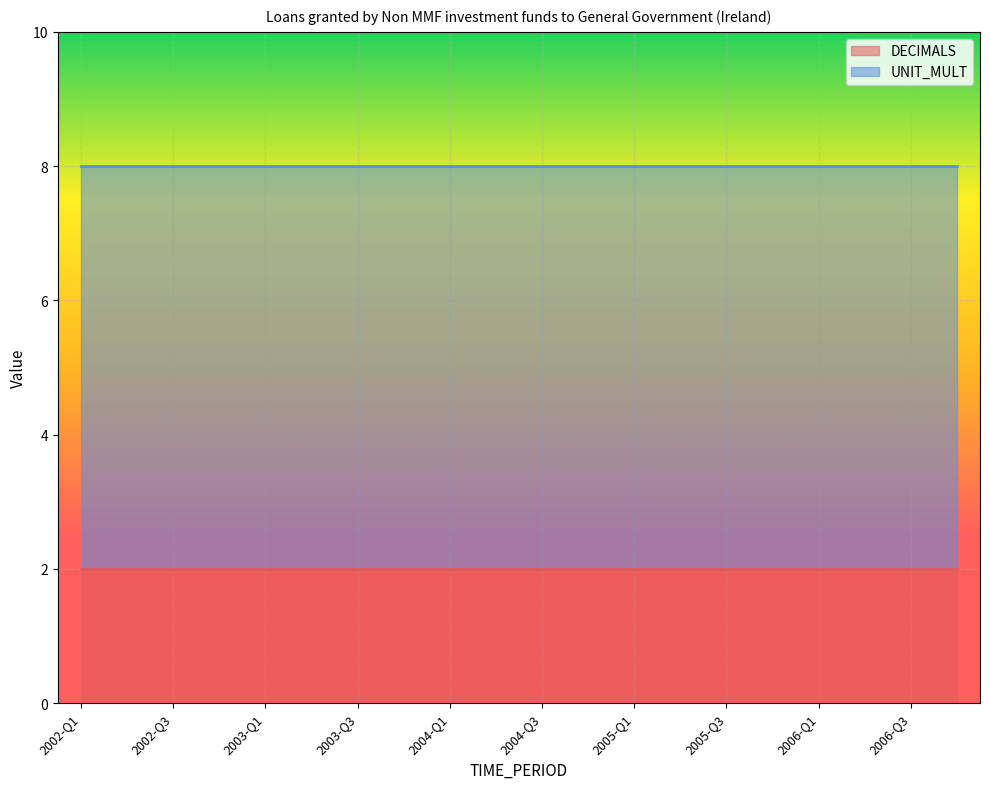

Which has a higher value, 2004-Q2 or 2005-Q3?

2004-Q2